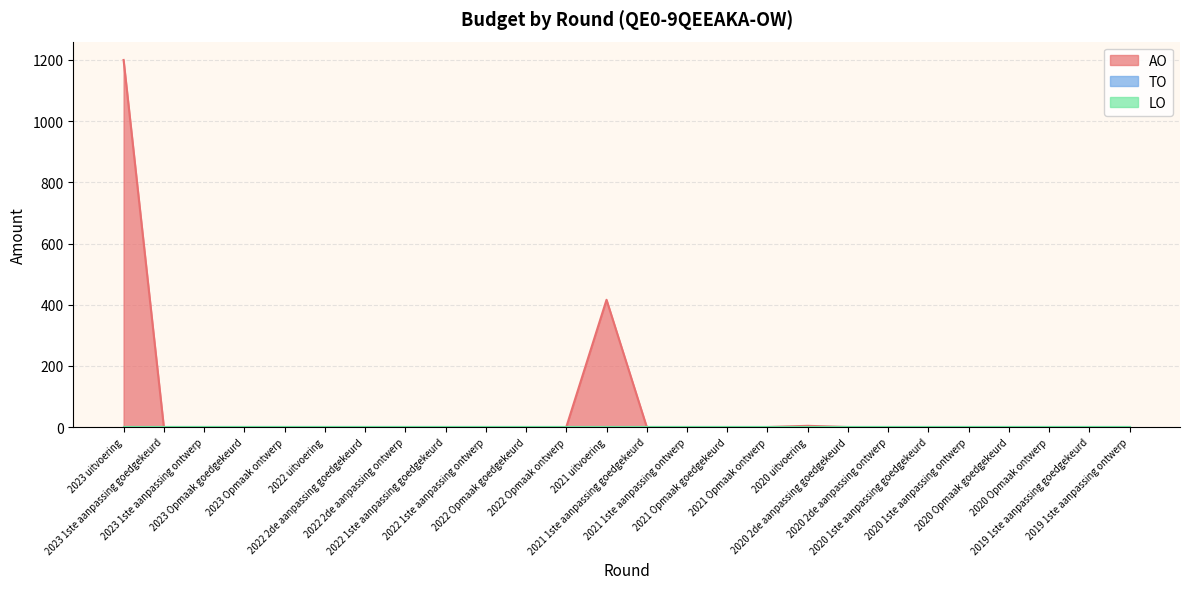

True or false: AO and LO intersect in this chart.

False